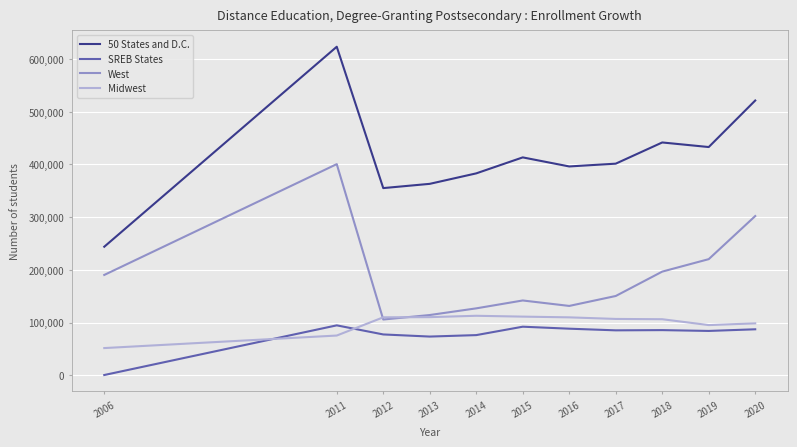

Between which two adjacent categories do Midwest and SREB States first intersect?

2006 and 2011